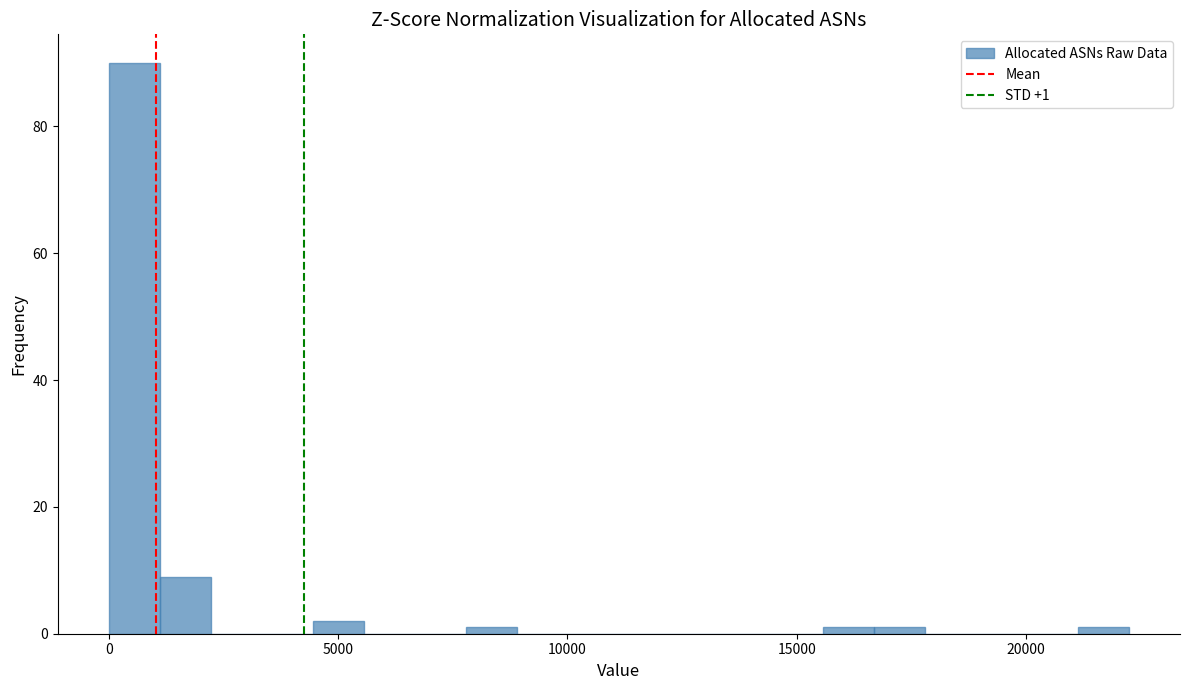

Read against the x-axis, roughly where is the centre of the tallest bar?

500